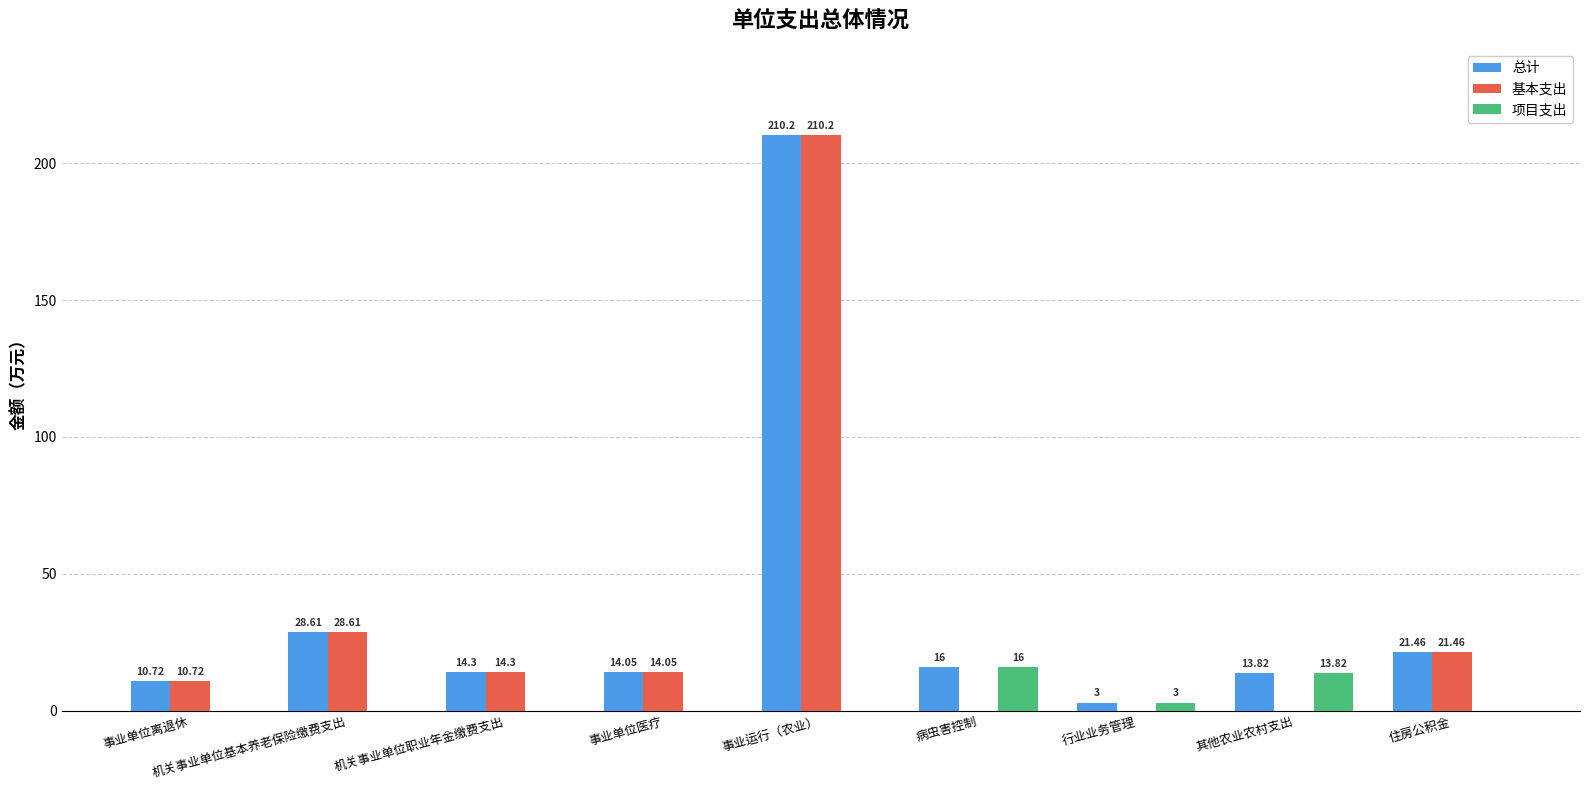

Which series changed the most between 事业运行（农业） and 行业业务管理?

基本支出